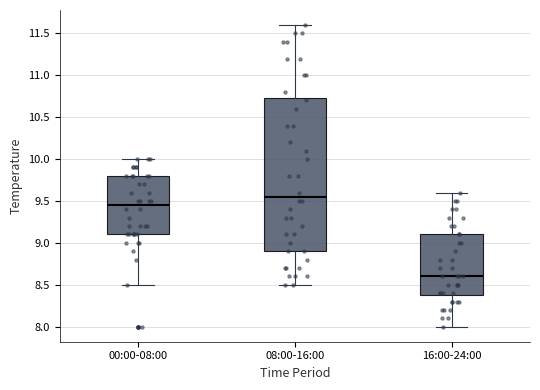

Where does the lower whisker of the box for 16:00-24:00 end on the y-axis? The values are not printed on the chart, so give them approximately, as read against the axis.

8.00